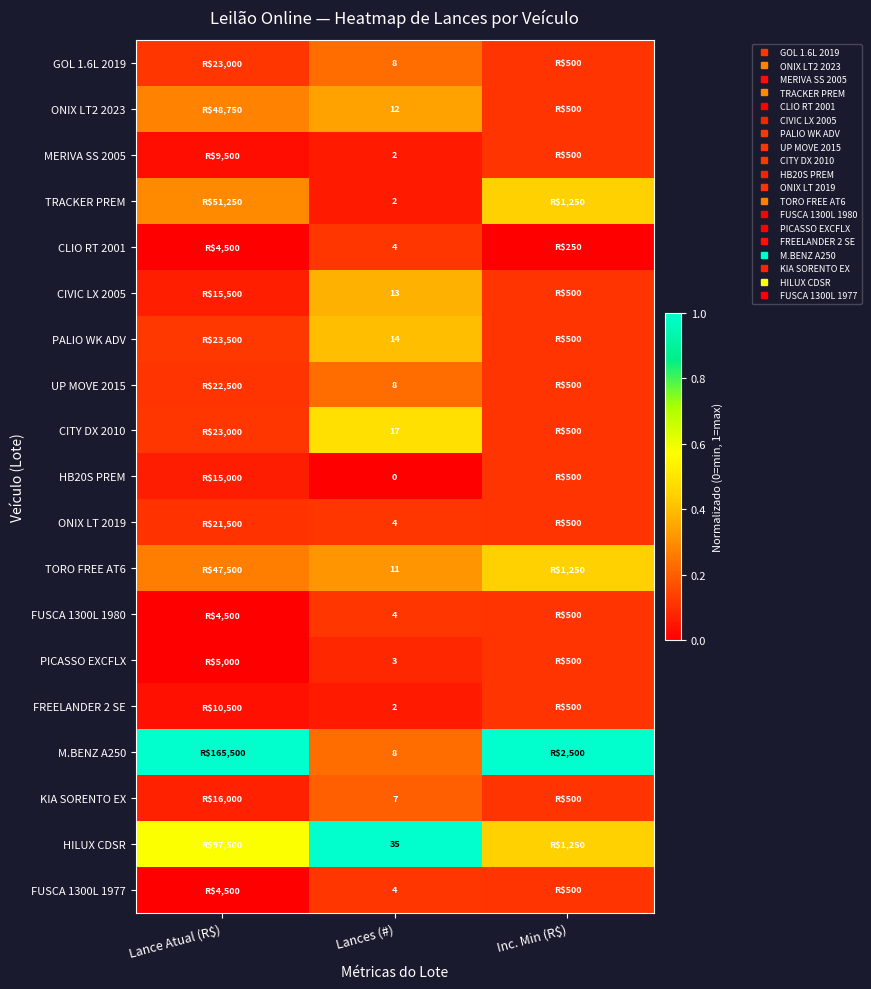

What is the average value of the CITY DX 2010 series?

0.2